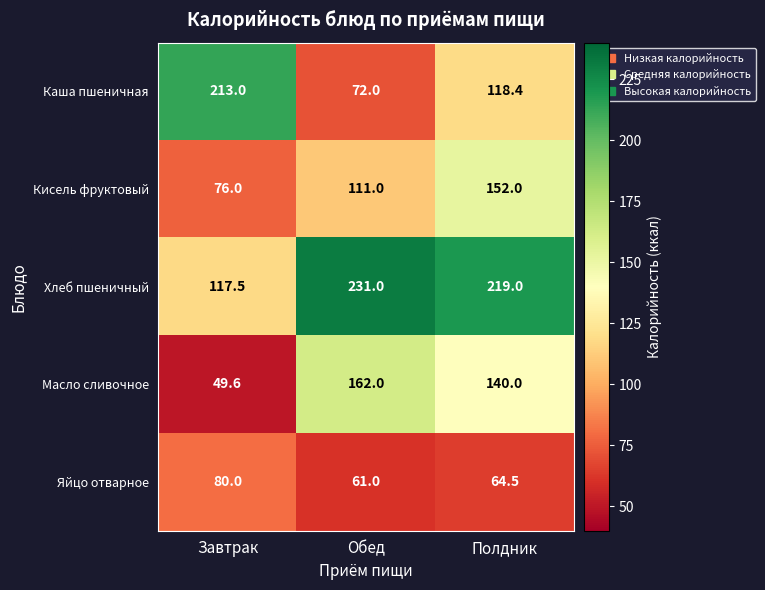

At which category does the chart reach its peak across all series?

Обед